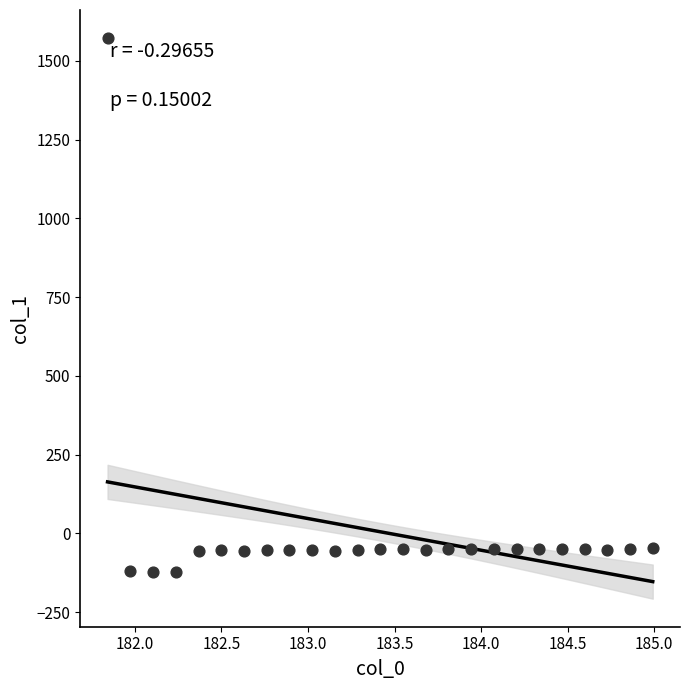

What is the range of Y values (max minus min)?

1697.2